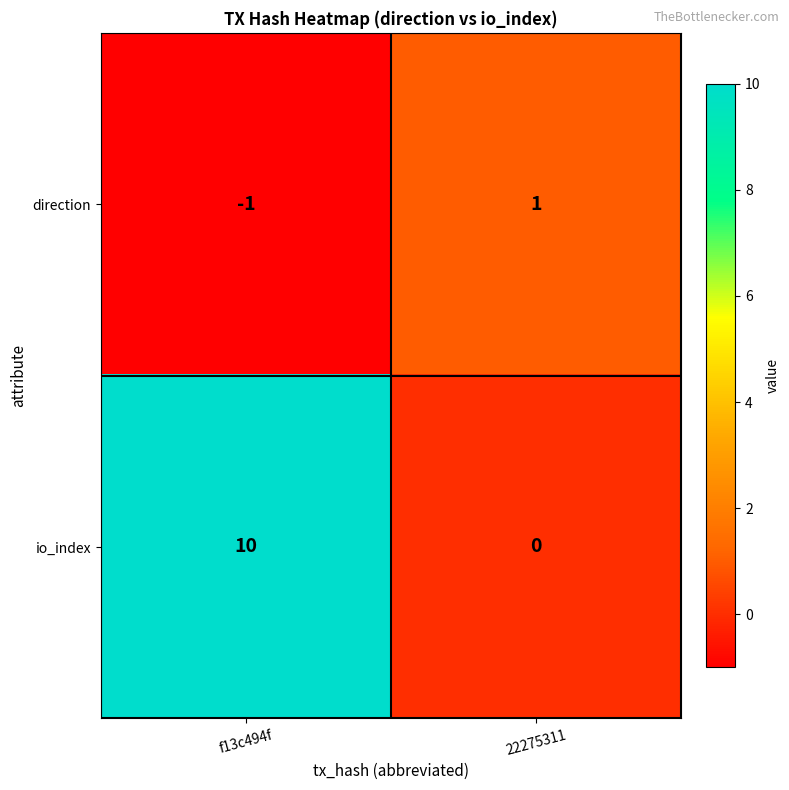

How many data points does each series have?

2